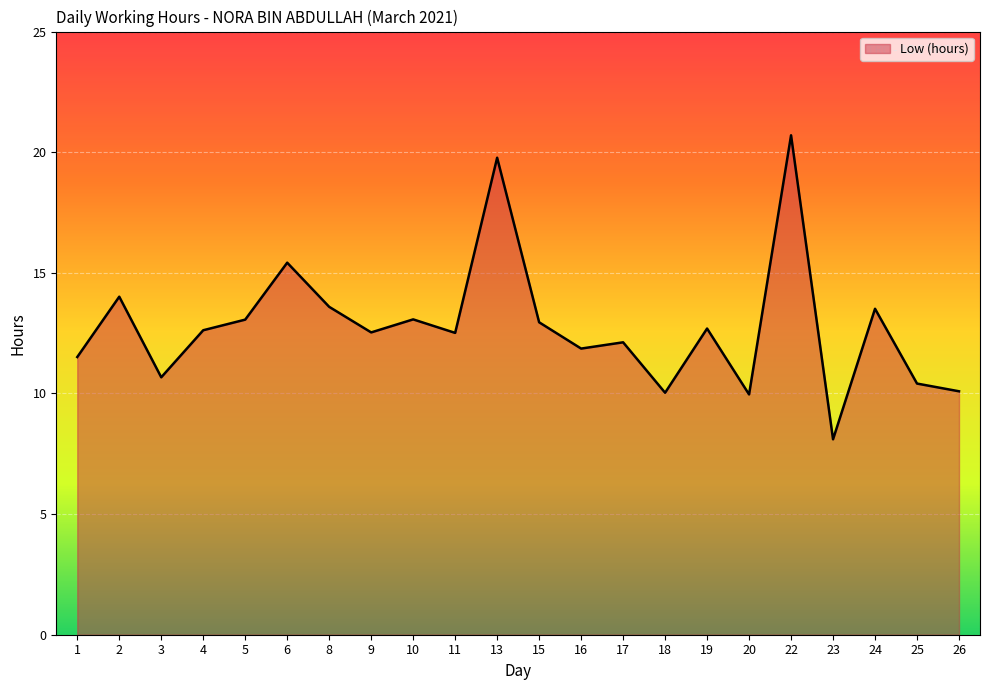

The value at 13 is 19.8. True or false?

True